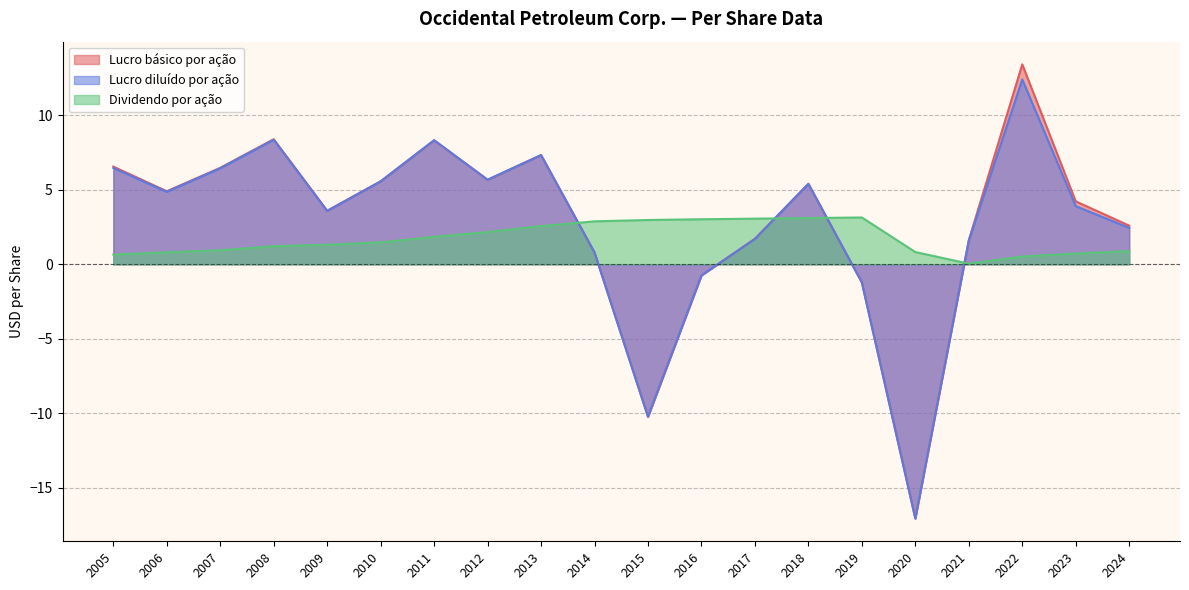

The value of Lucro diluído por ação at 2006 is 1.0. True or false?

False